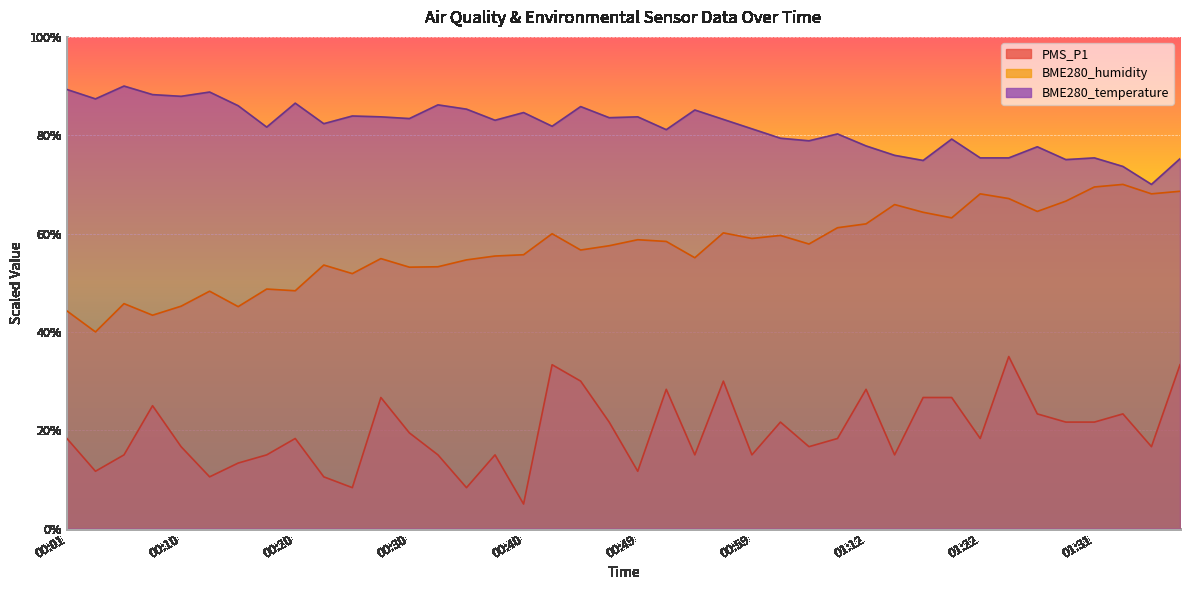

What is the sum of all BME280_humidity values?

2283.9